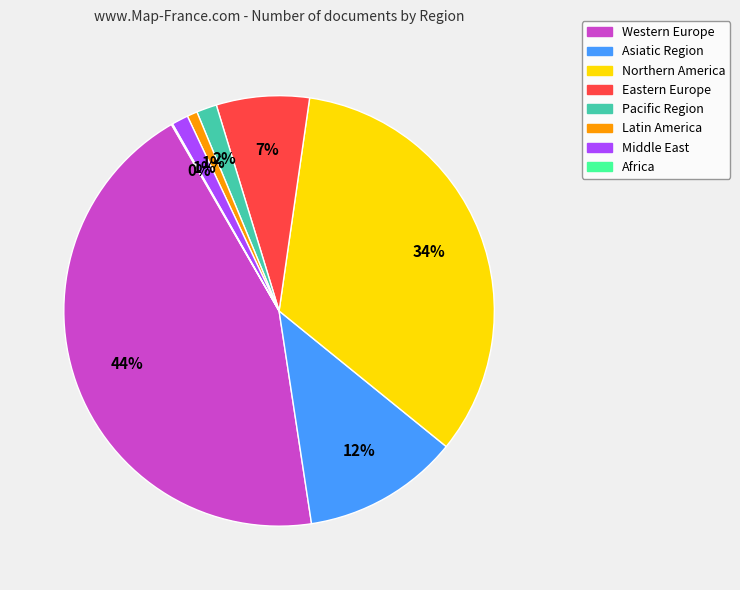

Is it true that Eastern Europe is 2% of the pie?

False